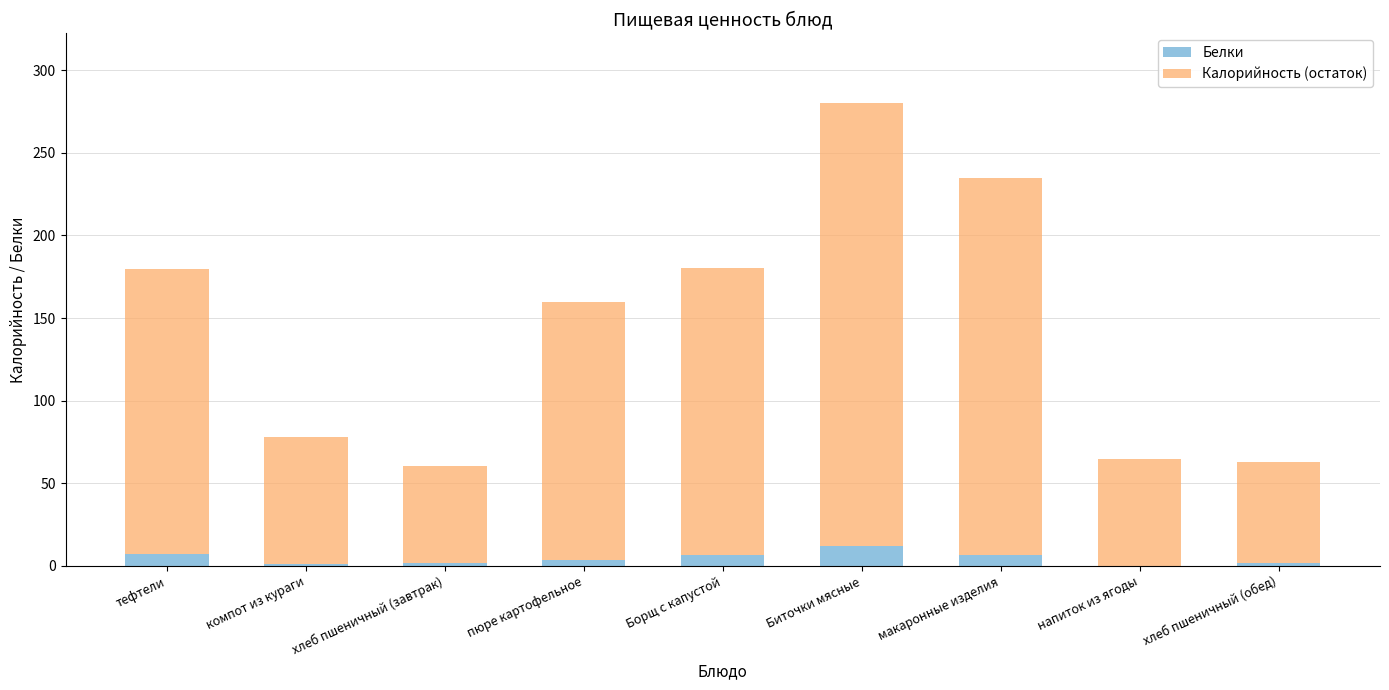

At which category is the sum across all series the highest?

Биточки мясные